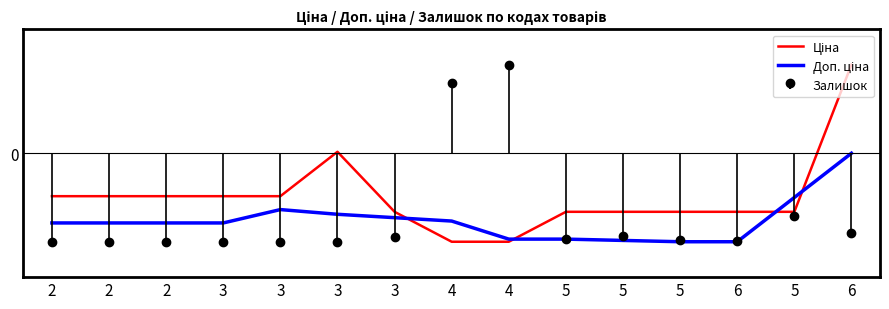

How many values in Ціна are above zero?

2